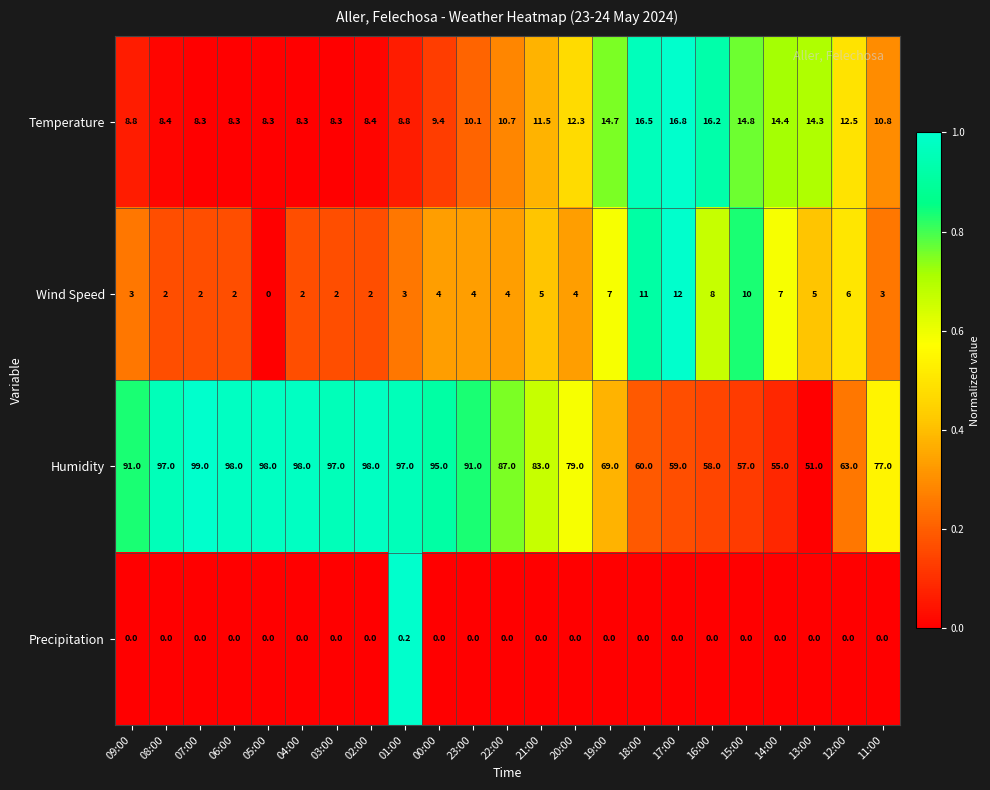

True or false: Temperature has a value of 14.4 at 14:00.

True